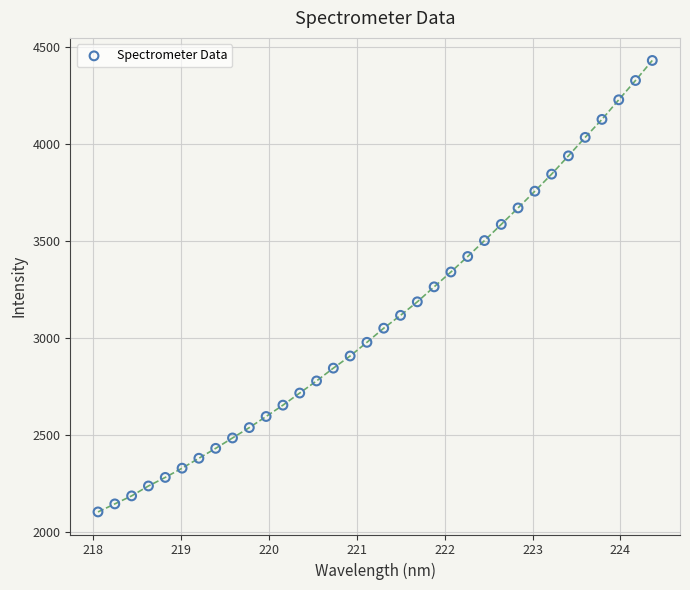

What is the range of X values (max minus min)?

6.3